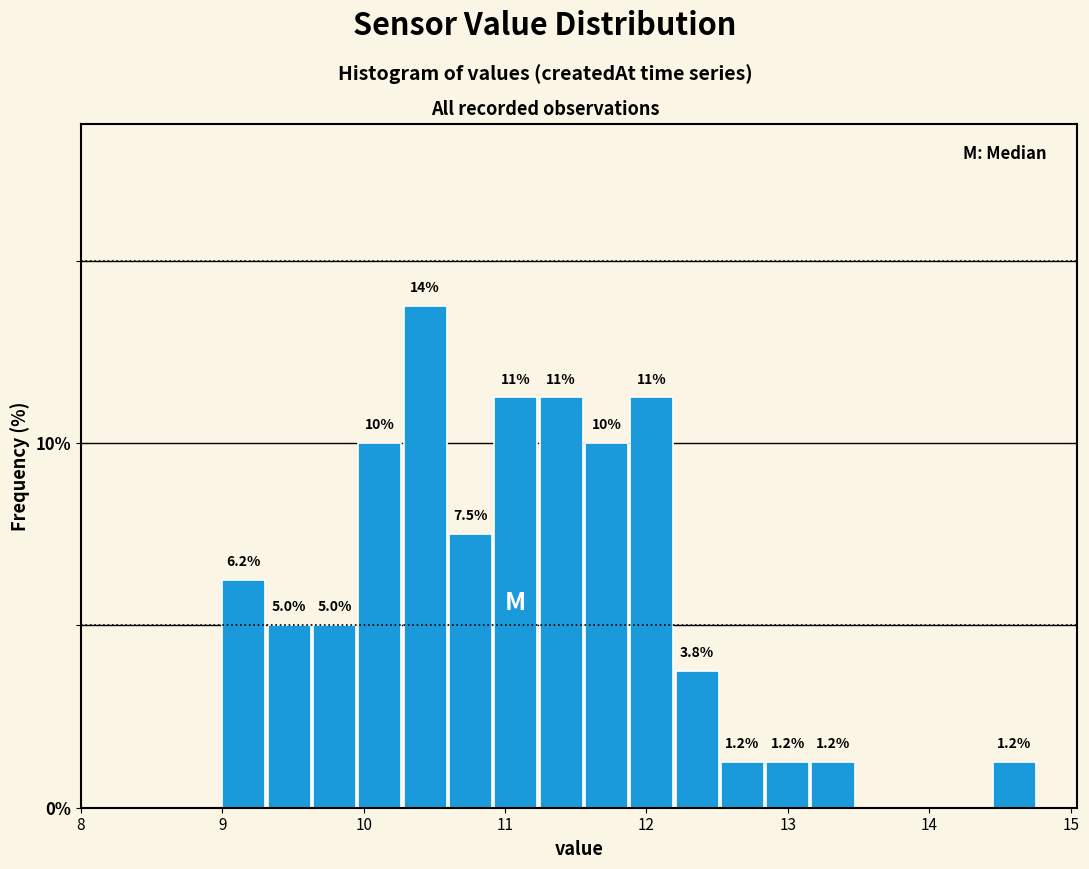

Around what value on the x-axis is the tallest bar? Give the approximate position of its centre, as read against the axis.

10.4